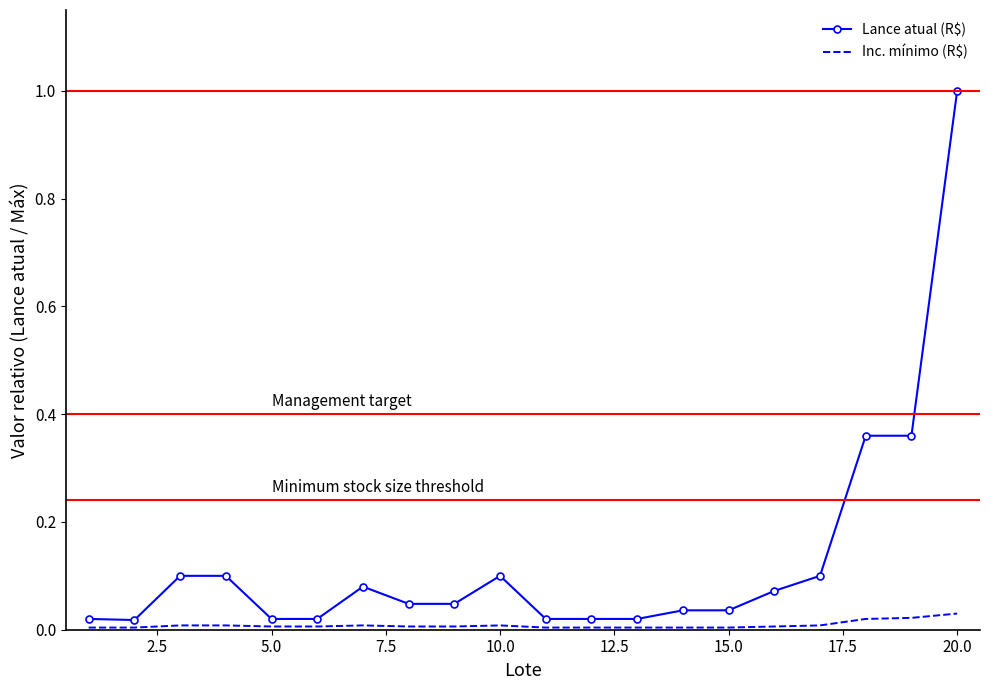

Rank the series by their average value, from lowest to highest.

Inc. mínimo (R$), Lance atual (R$)